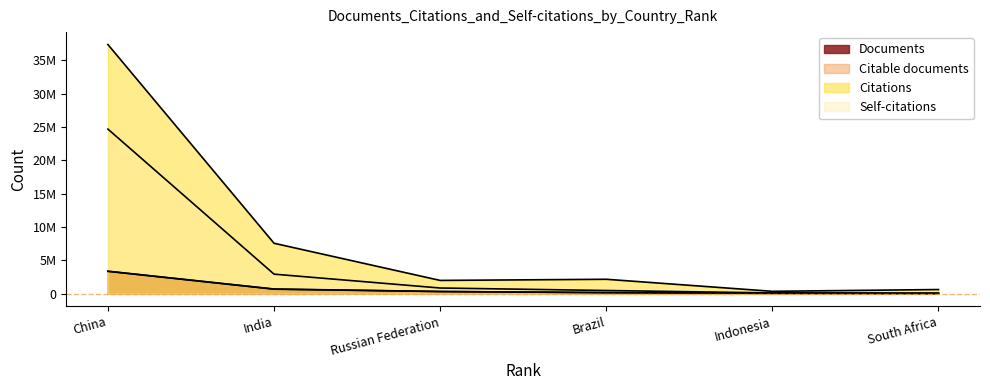

What is the value of the Citations point at the 3rd from the left?

2006011